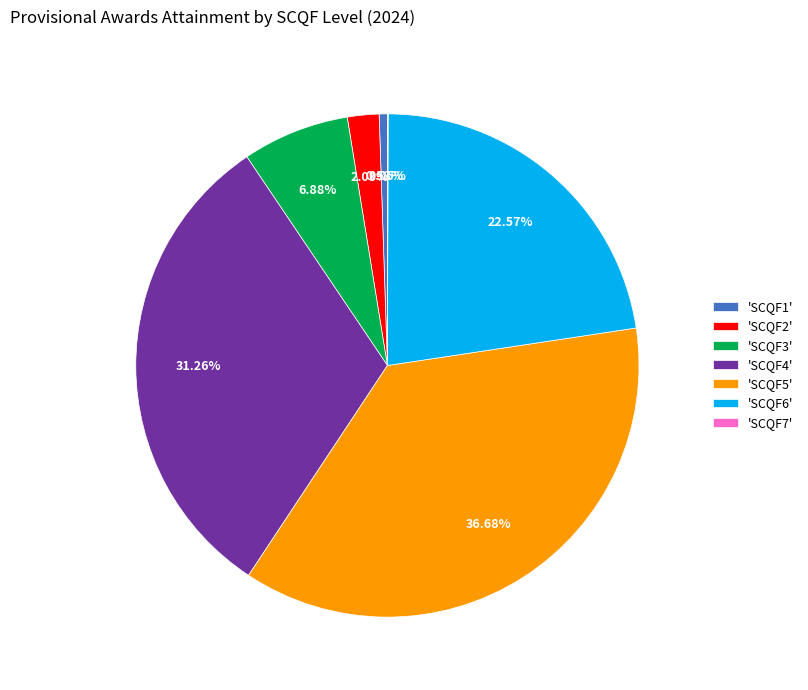

Does any single category account for the majority?

No